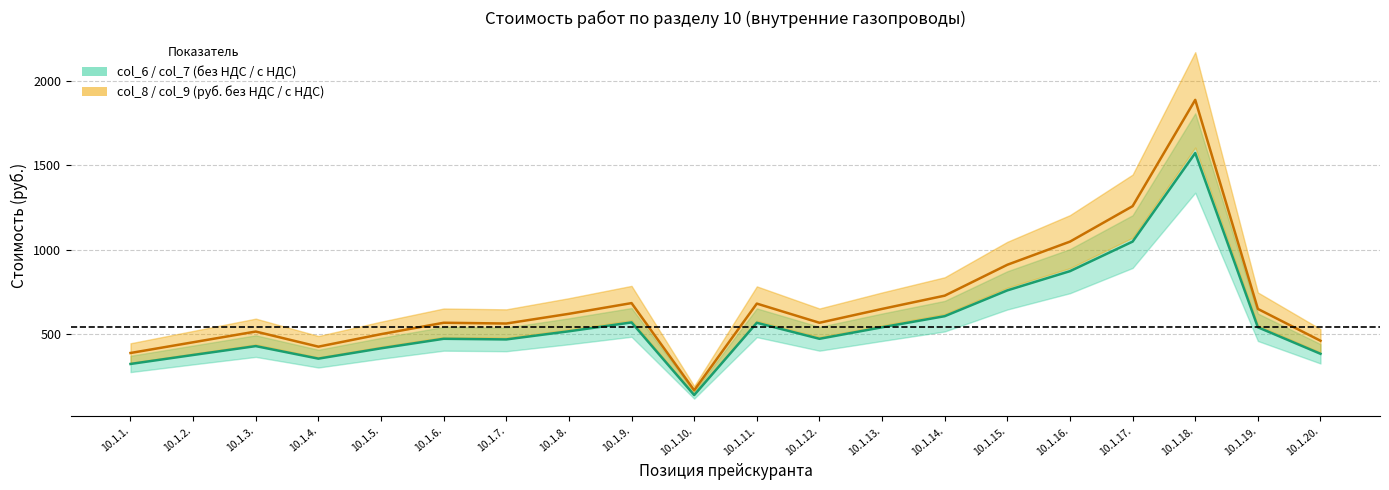

What is the highest value of the col_7 (с НДС) series?

1888.5